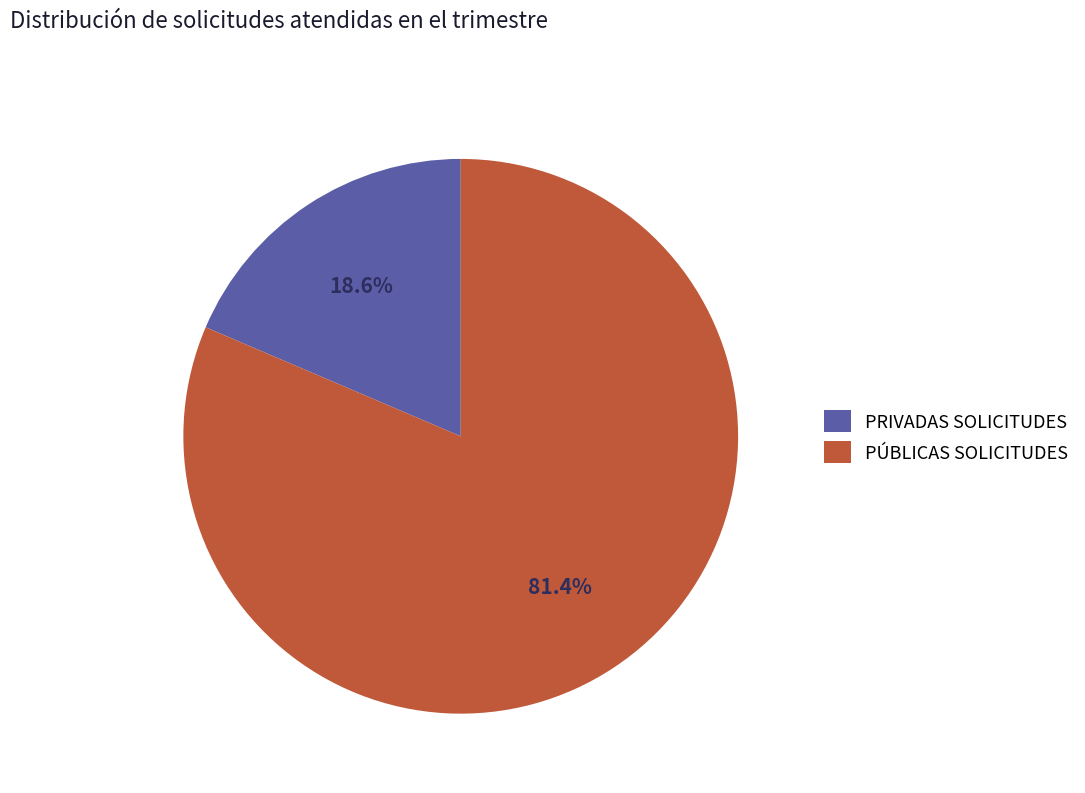

Count the number of slices in the pie.

2